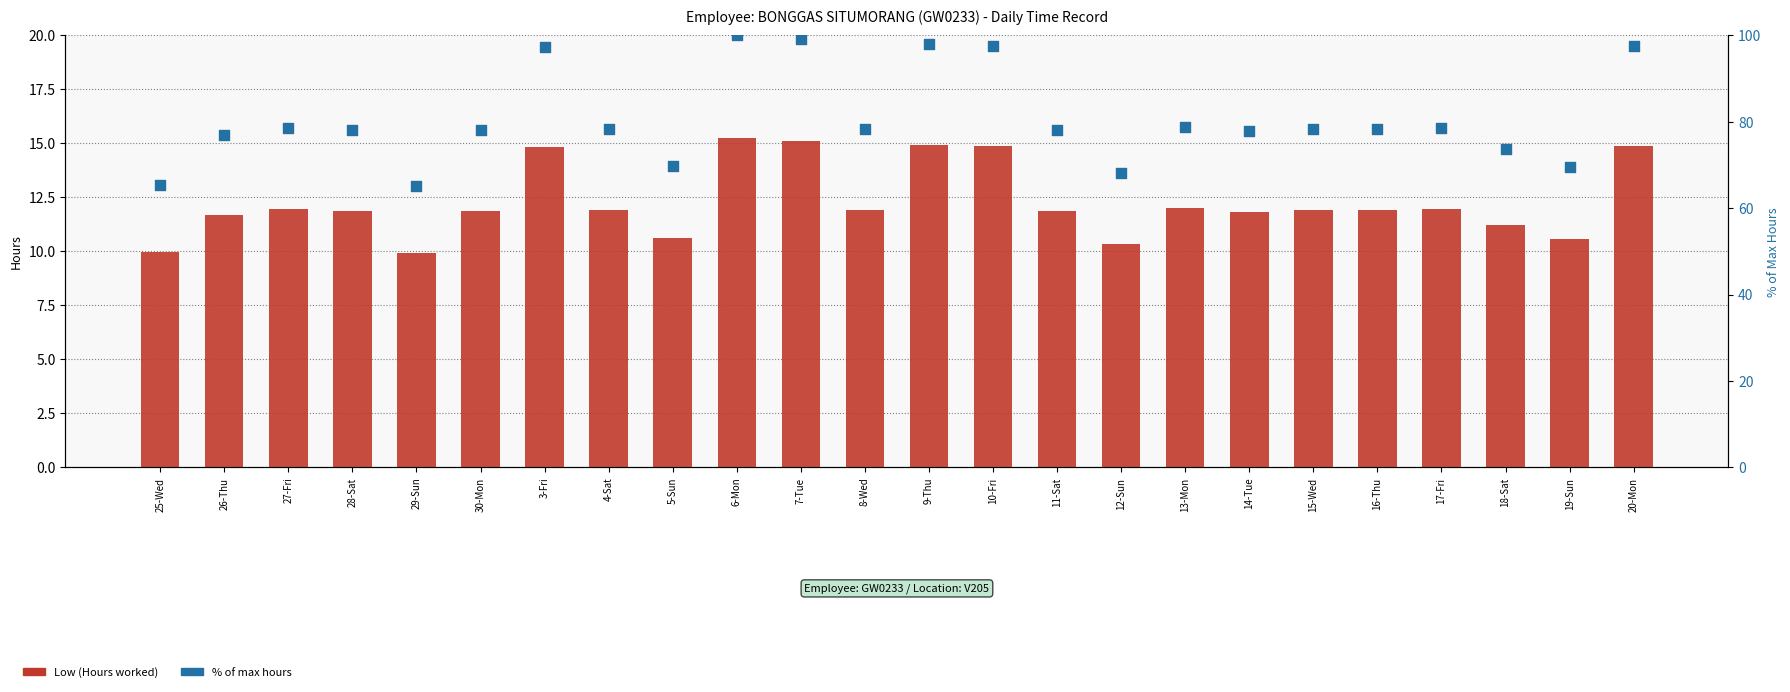

At how many categories does at least one series exceed 16?

24